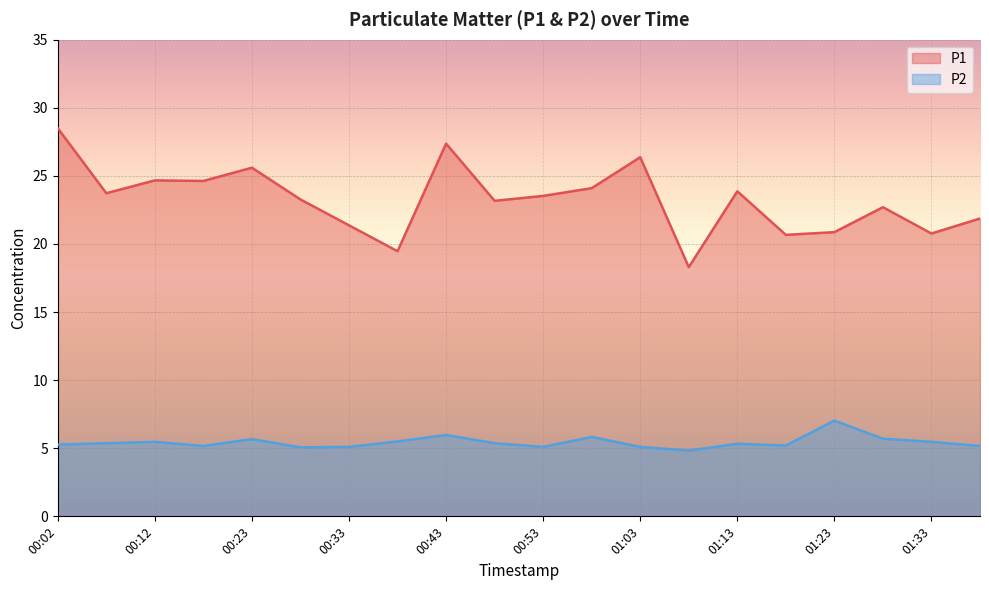

How many data points in P1 are less than 23?

8